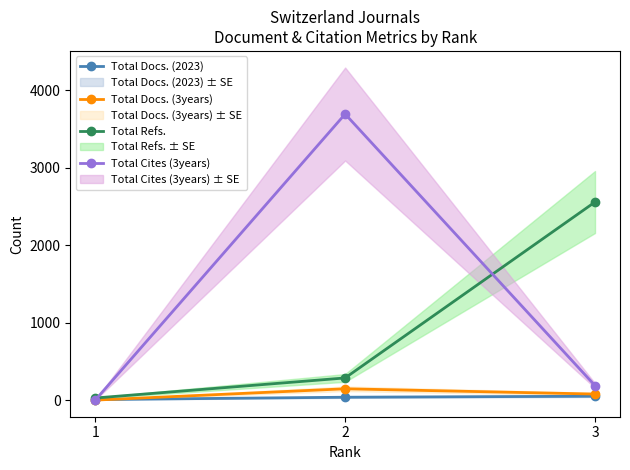

What is the average value of the Total Refs. series?

957